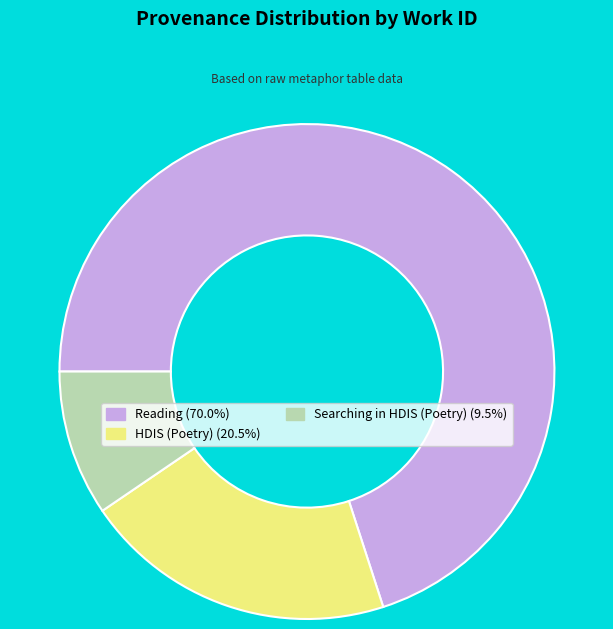

Is there a majority slice in this chart?

Yes